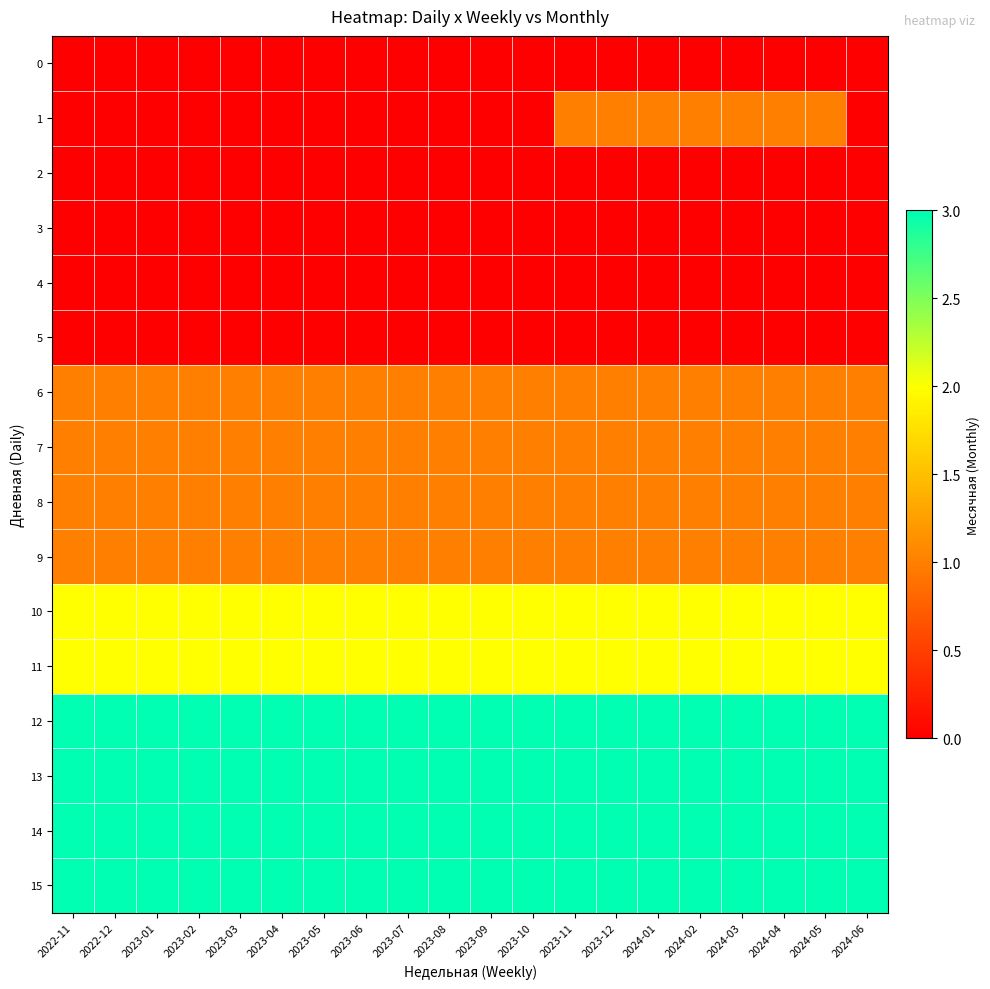

Reading left to right, what are all the values shown in this chart?

0: 2022-11=0	2022-12=0	2023-01=0	2023-02=0	2023-03=0	2023-04=0	2023-05=0	2023-06=0	2023-07=0	2023-08=0	2023-09=0	2023-10=0	2023-11=0	2023-12=0	2024-01=0	2024-02=0	2024-03=0	2024-04=0	2024-05=0	2024-06=0
1: 2022-11=0	2022-12=0	2023-01=0	2023-02=0	2023-03=0	2023-04=0	2023-05=0	2023-06=0	2023-07=0	2023-08=0	2023-09=0	2023-10=0	2023-11=1	2023-12=1	2024-01=1	2024-02=1	2024-03=1	2024-04=1	2024-05=1	2024-06=0
2: 2022-11=0	2022-12=0	2023-01=0	2023-02=0	2023-03=0	2023-04=0	2023-05=0	2023-06=0	2023-07=0	2023-08=0	2023-09=0	2023-10=0	2023-11=0	2023-12=0	2024-01=0	2024-02=0	2024-03=0	2024-04=0	2024-05=0	2024-06=0
3: 2022-11=0	2022-12=0	2023-01=0	2023-02=0	2023-03=0	2023-04=0	2023-05=0	2023-06=0	2023-07=0	2023-08=0	2023-09=0	2023-10=0	2023-11=0	2023-12=0	2024-01=0	2024-02=0	2024-03=0	2024-04=0	2024-05=0	2024-06=0
4: 2022-11=0	2022-12=0	2023-01=0	2023-02=0	2023-03=0	2023-04=0	2023-05=0	2023-06=0	2023-07=0	2023-08=0	2023-09=0	2023-10=0	2023-11=0	2023-12=0	2024-01=0	2024-02=0	2024-03=0	2024-04=0	2024-05=0	2024-06=0
5: 2022-11=0	2022-12=0	2023-01=0	2023-02=0	2023-03=0	2023-04=0	2023-05=0	2023-06=0	2023-07=0	2023-08=0	2023-09=0	2023-10=0	2023-11=0	2023-12=0	2024-01=0	2024-02=0	2024-03=0	2024-04=0	2024-05=0	2024-06=0
6: 2022-11=1	2022-12=1	2023-01=1	2023-02=1	2023-03=1	2023-04=1	2023-05=1	2023-06=1	2023-07=1	2023-08=1	2023-09=1	2023-10=1	2023-11=1	2023-12=1	2024-01=1	2024-02=1	2024-03=1	2024-04=1	2024-05=1	2024-06=1
7: 2022-11=1	2022-12=1	2023-01=1	2023-02=1	2023-03=1	2023-04=1	2023-05=1	2023-06=1	2023-07=1	2023-08=1	2023-09=1	2023-10=1	2023-11=1	2023-12=1	2024-01=1	2024-02=1	2024-03=1	2024-04=1	2024-05=1	2024-06=1
8: 2022-11=1	2022-12=1	2023-01=1	2023-02=1	2023-03=1	2023-04=1	2023-05=1	2023-06=1	2023-07=1	2023-08=1	2023-09=1	2023-10=1	2023-11=1	2023-12=1	2024-01=1	2024-02=1	2024-03=1	2024-04=1	2024-05=1	2024-06=1
9: 2022-11=1	2022-12=1	2023-01=1	2023-02=1	2023-03=1	2023-04=1	2023-05=1	2023-06=1	2023-07=1	2023-08=1	2023-09=1	2023-10=1	2023-11=1	2023-12=1	2024-01=1	2024-02=1	2024-03=1	2024-04=1	2024-05=1	2024-06=1
10: 2022-11=2	2022-12=2	2023-01=2	2023-02=2	2023-03=2	2023-04=2	2023-05=2	2023-06=2	2023-07=2	2023-08=2	2023-09=2	2023-10=2	2023-11=2	2023-12=2	2024-01=2	2024-02=2	2024-03=2	2024-04=2	2024-05=2	2024-06=2
11: 2022-11=2	2022-12=2	2023-01=2	2023-02=2	2023-03=2	2023-04=2	2023-05=2	2023-06=2	2023-07=2	2023-08=2	2023-09=2	2023-10=2	2023-11=2	2023-12=2	2024-01=2	2024-02=2	2024-03=2	2024-04=2	2024-05=2	2024-06=2
12: 2022-11=3	2022-12=3	2023-01=3	2023-02=3	2023-03=3	2023-04=3	2023-05=3	2023-06=3	2023-07=3	2023-08=3	2023-09=3	2023-10=3	2023-11=3	2023-12=3	2024-01=3	2024-02=3	2024-03=3	2024-04=3	2024-05=3	2024-06=3
13: 2022-11=3	2022-12=3	2023-01=3	2023-02=3	2023-03=3	2023-04=3	2023-05=3	2023-06=3	2023-07=3	2023-08=3	2023-09=3	2023-10=3	2023-11=3	2023-12=3	2024-01=3	2024-02=3	2024-03=3	2024-04=3	2024-05=3	2024-06=3
14: 2022-11=3	2022-12=3	2023-01=3	2023-02=3	2023-03=3	2023-04=3	2023-05=3	2023-06=3	2023-07=3	2023-08=3	2023-09=3	2023-10=3	2023-11=3	2023-12=3	2024-01=3	2024-02=3	2024-03=3	2024-04=3	2024-05=3	2024-06=3
15: 2022-11=3	2022-12=3	2023-01=3	2023-02=3	2023-03=3	2023-04=3	2023-05=3	2023-06=3	2023-07=3	2023-08=3	2023-09=3	2023-10=3	2023-11=3	2023-12=3	2024-01=3	2024-02=3	2024-03=3	2024-04=3	2024-05=3	2024-06=3